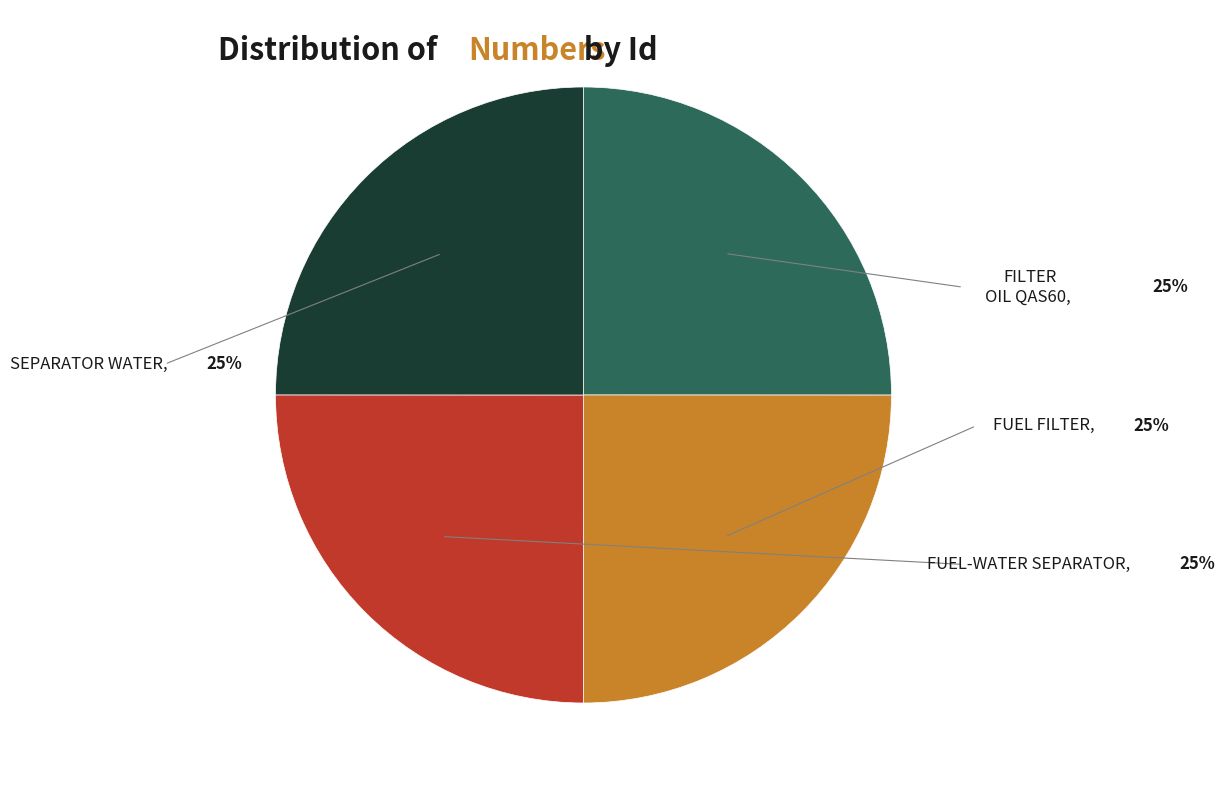

Is there any slice that represents more than half of the pie?

No